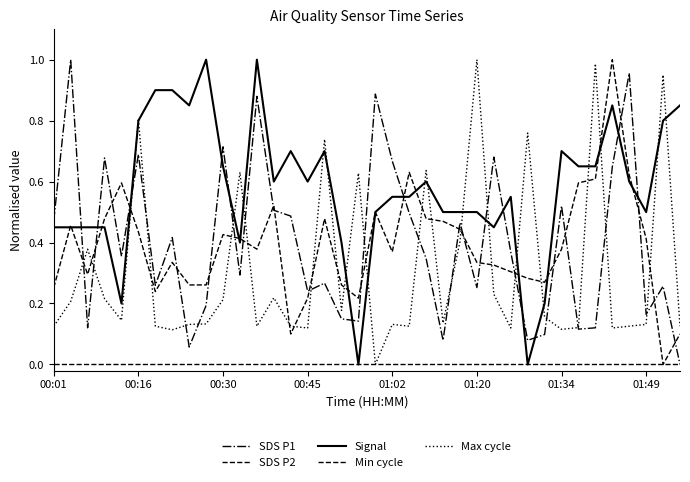

Does the chart have visible grid lines?

No